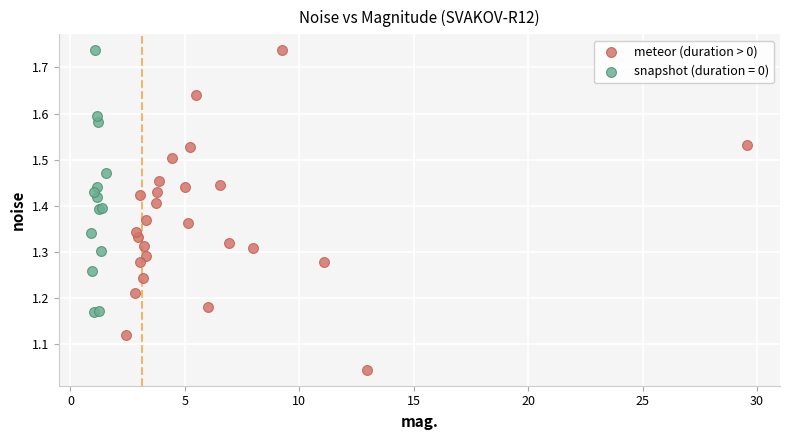

Which series contains the lowest Y value?

meteor (duration > 0)